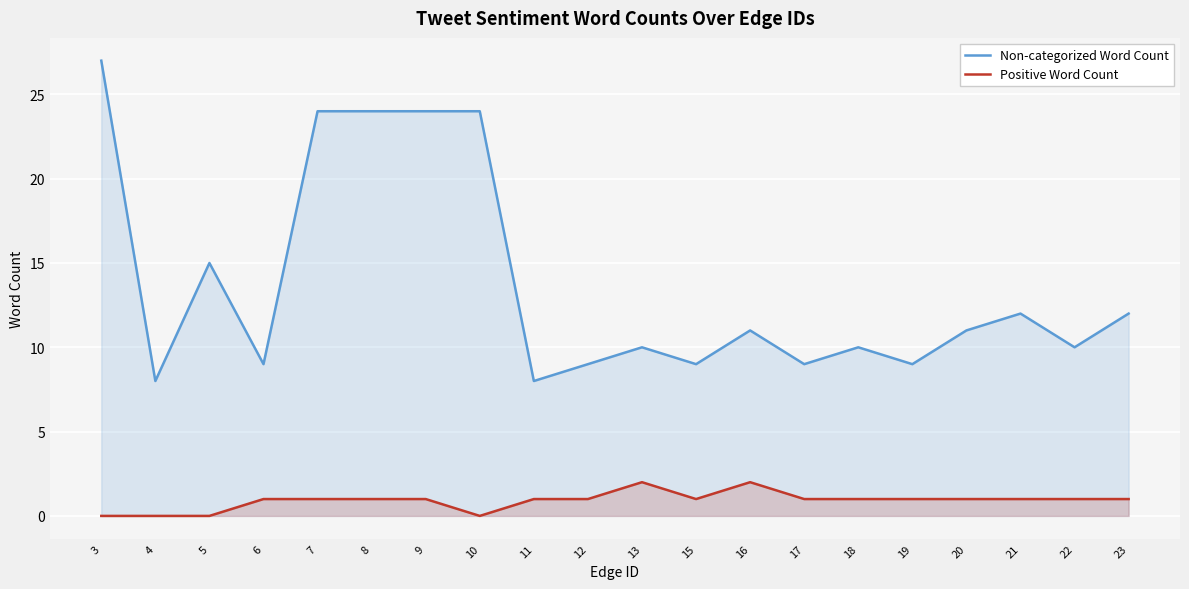

What is the difference between the highest and lowest values at 6?

8